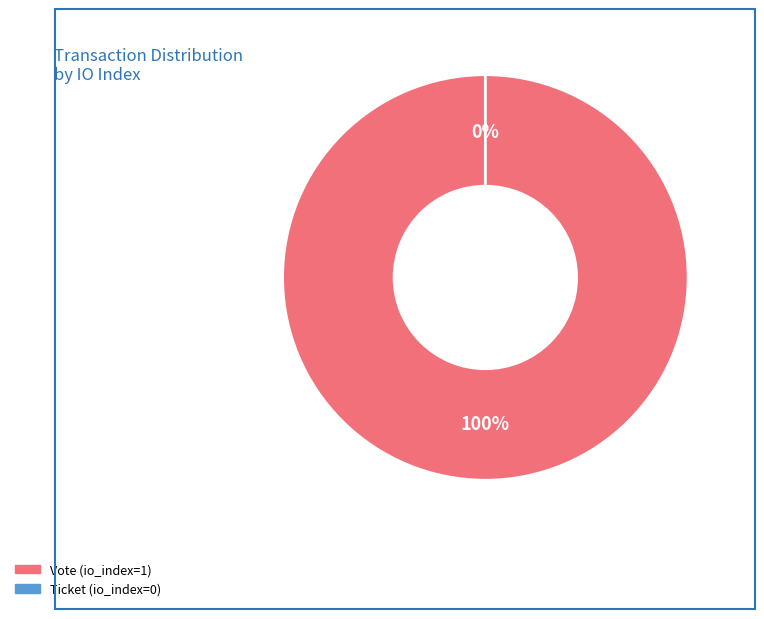

Does any single category account for the majority?

Yes